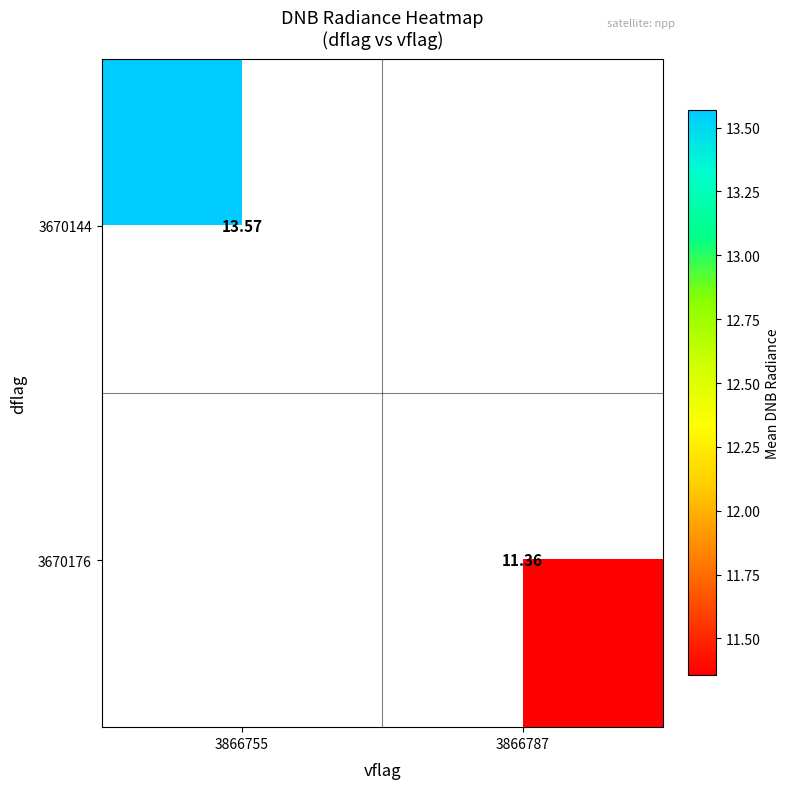

Between 3866787 and 3866755, which is larger?

3866755